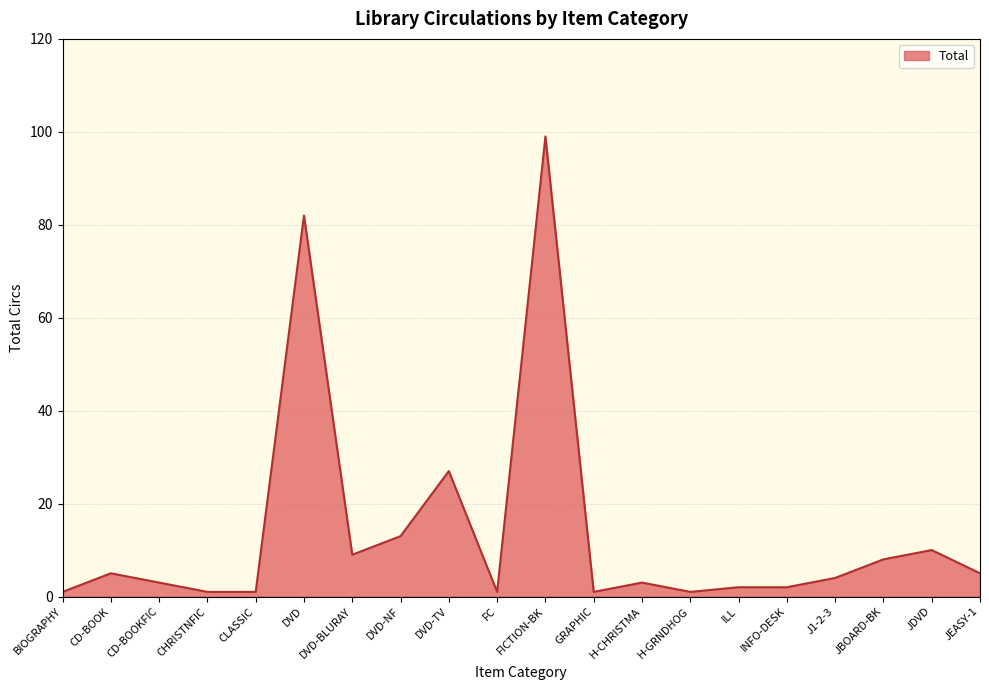

What is the ratio of the value at JEASY-1 to the value at CD-BOOKFIC?

1.7